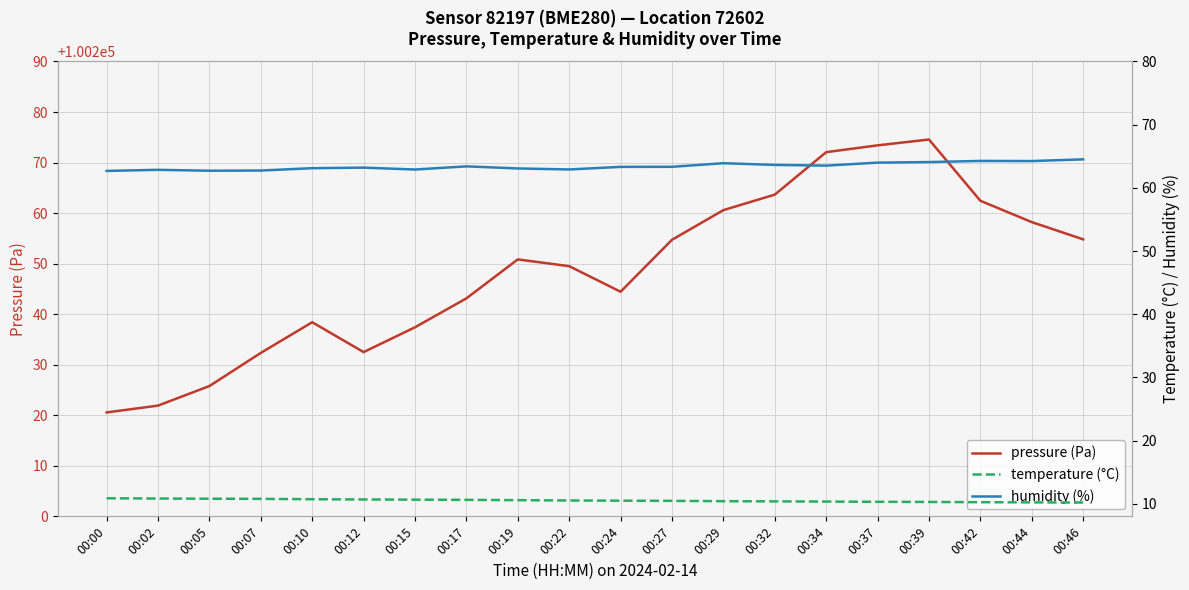

True or false: temperature (°C) has more than 2 points higher than both neighbors.

False